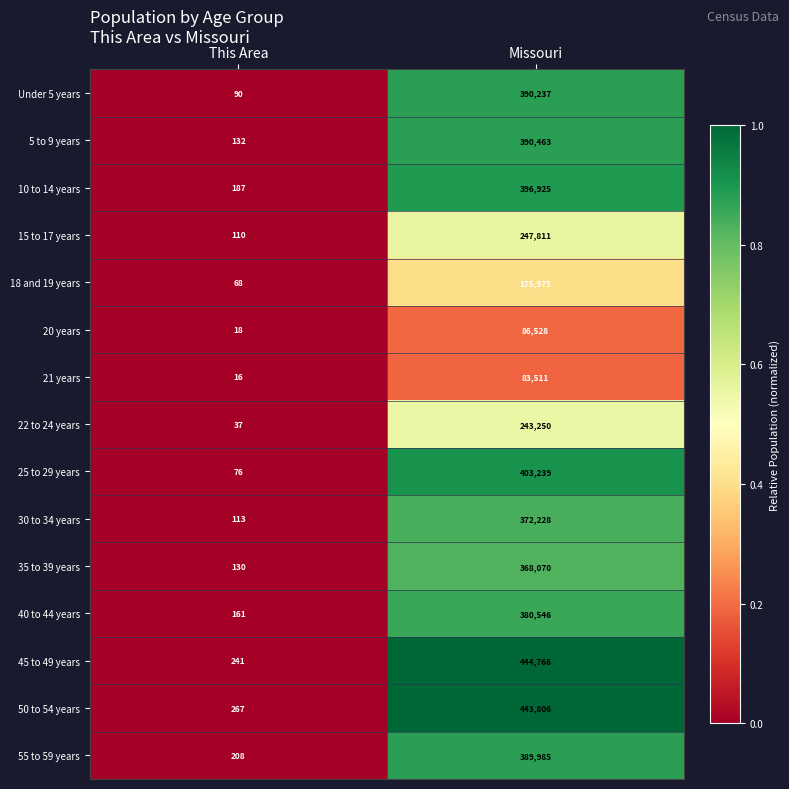

Which series has the widest spread of values?

45 to 49 years